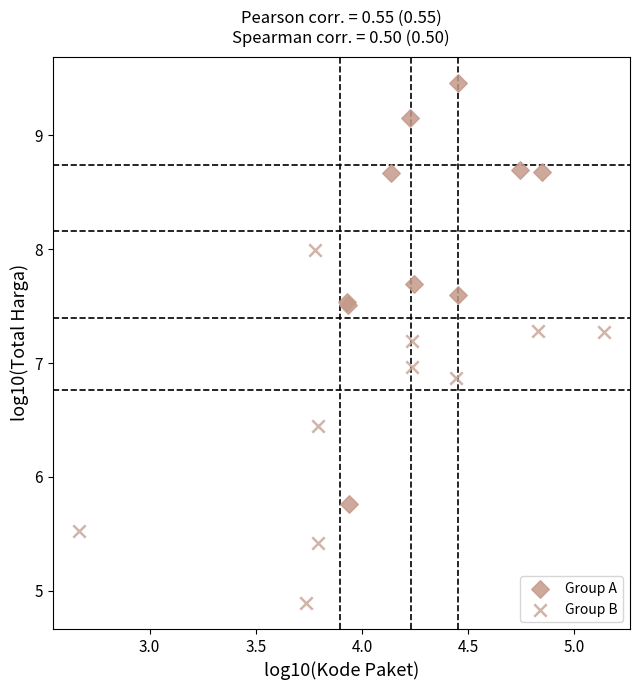

Which series has the widest spread of Y values?

Group A